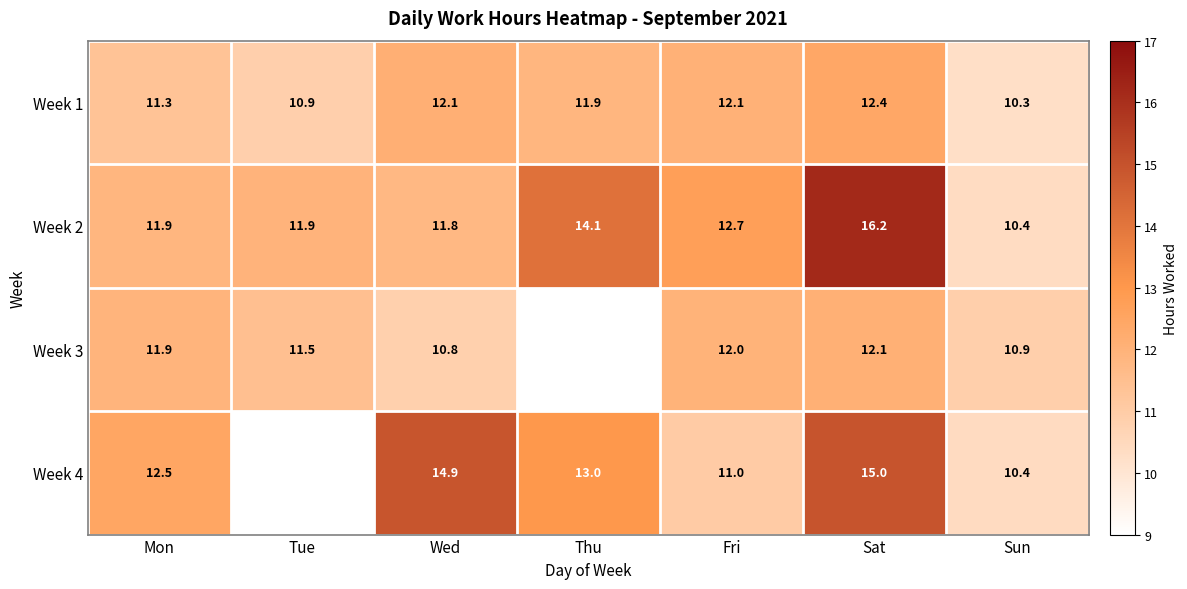

Is the value of Week 2 at Fri greater than the value of Week 1 at Sat?

Yes